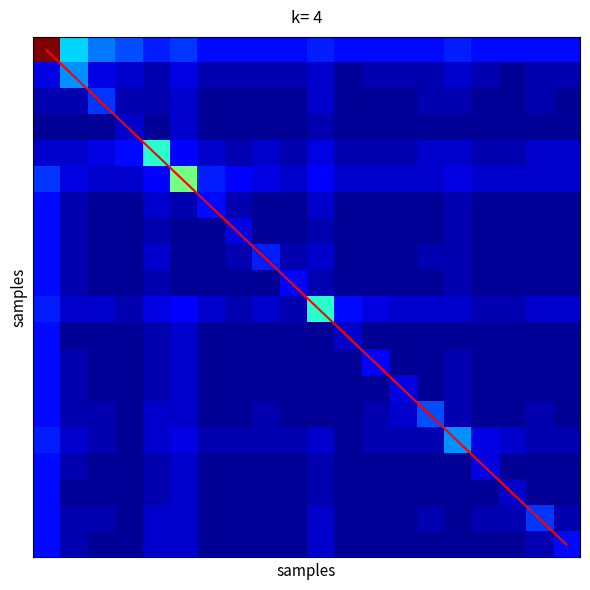

At how many categories does at least one series exceed 5?

14